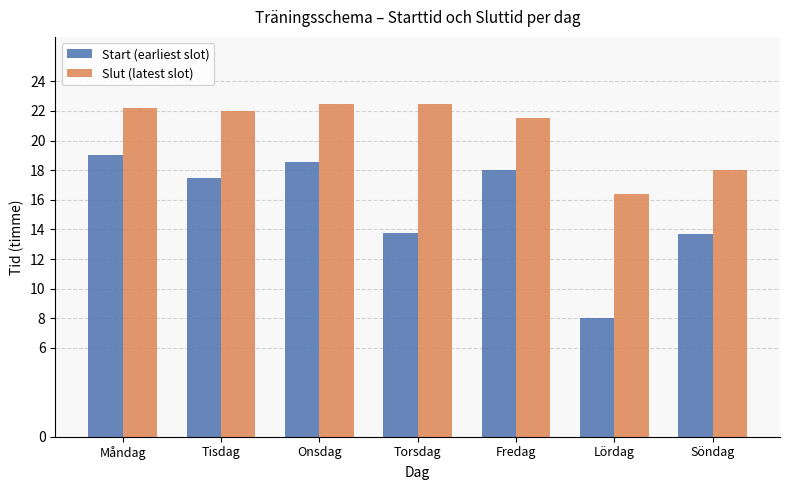

Is it true that Slut (latest slot) equals 21.5 at Fredag?

True